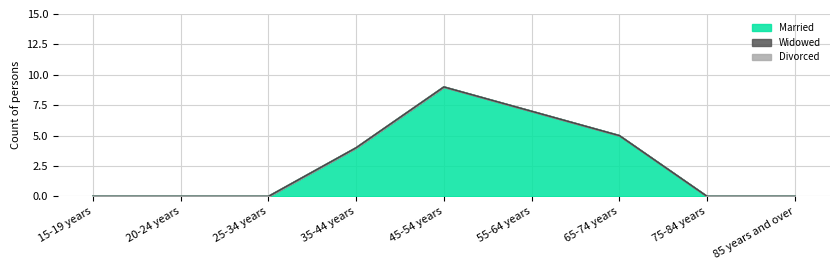

The Married series shows 0 at 85 years and over. True or false?

True